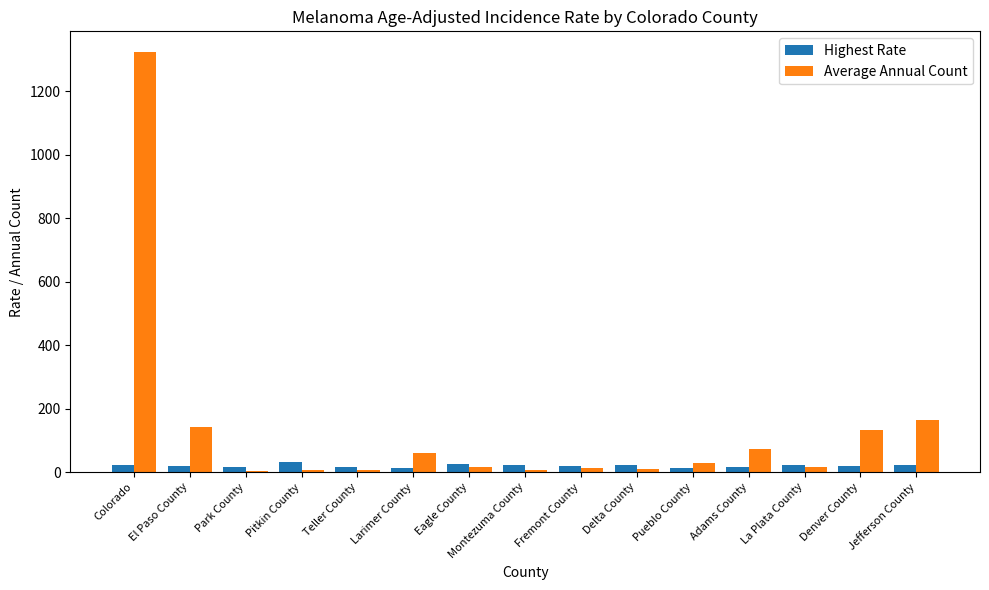

Between Colorado and Fremont County, which series saw the biggest shift?

Average Annual Count